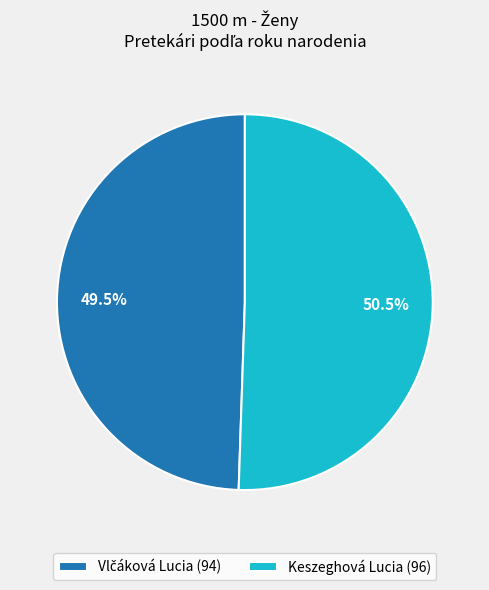

Does Keszeghová Lucia (96) represent more than half of the total?

Yes